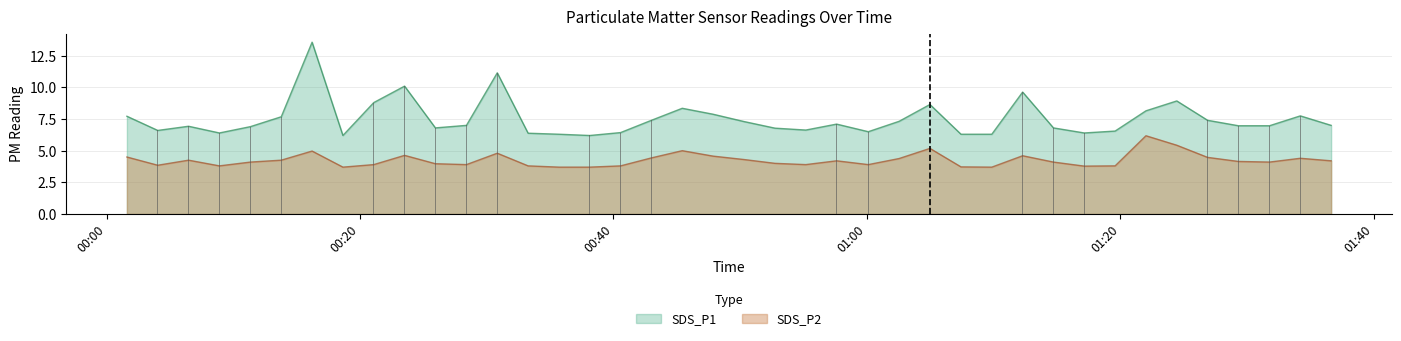

Read the SDS_P2 value at 2024/01/06 01:31:47.

4.1